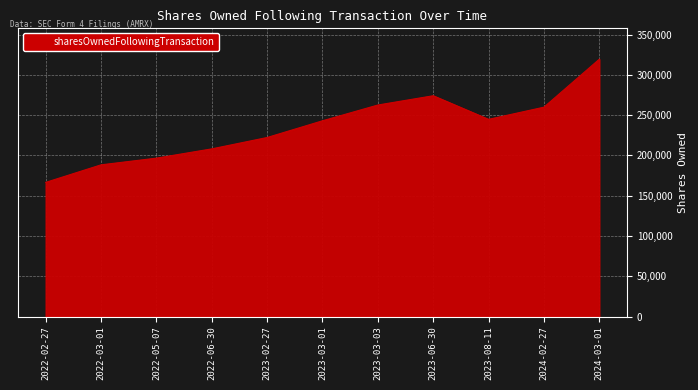

The value at 2022-05-07 is 196584. True or false?

True